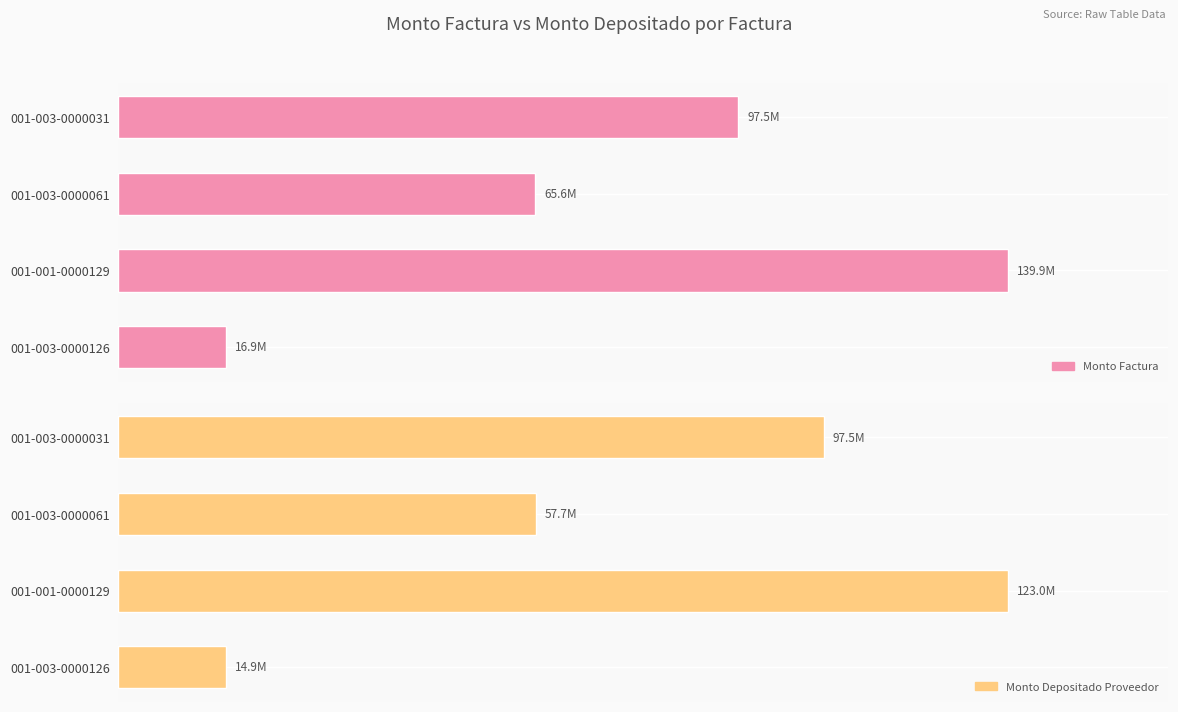

What is the greatest value displayed?

139910832